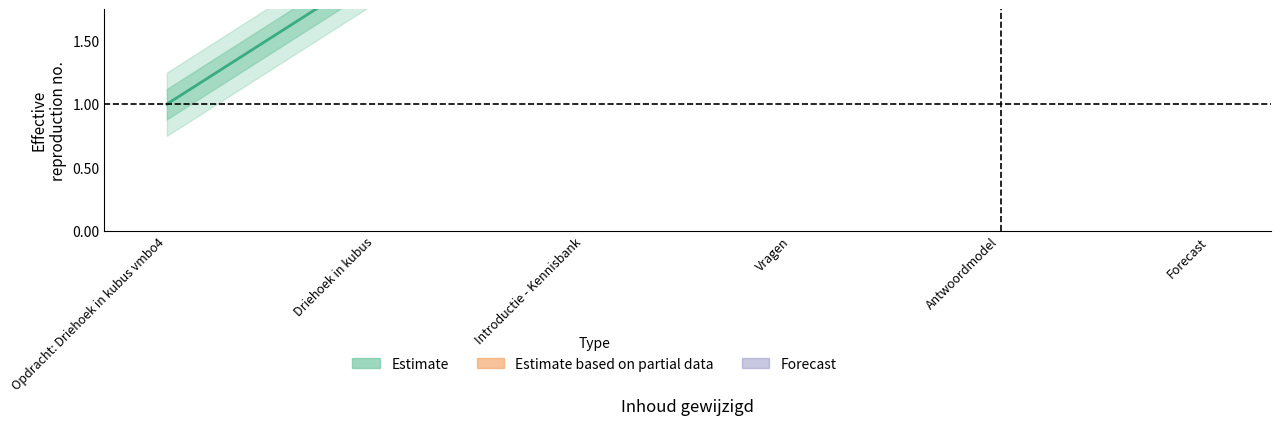

What is the total value across all series at Driehoek in kubus?

4.1